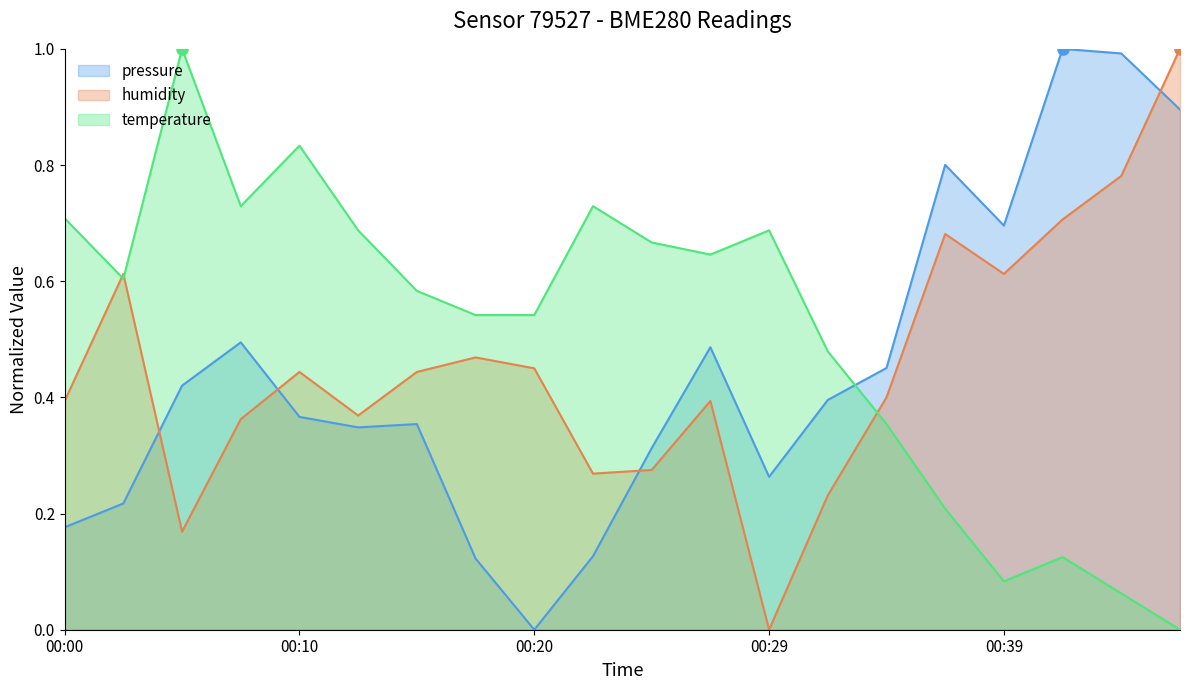

What is the average value of the humidity series?

0.5